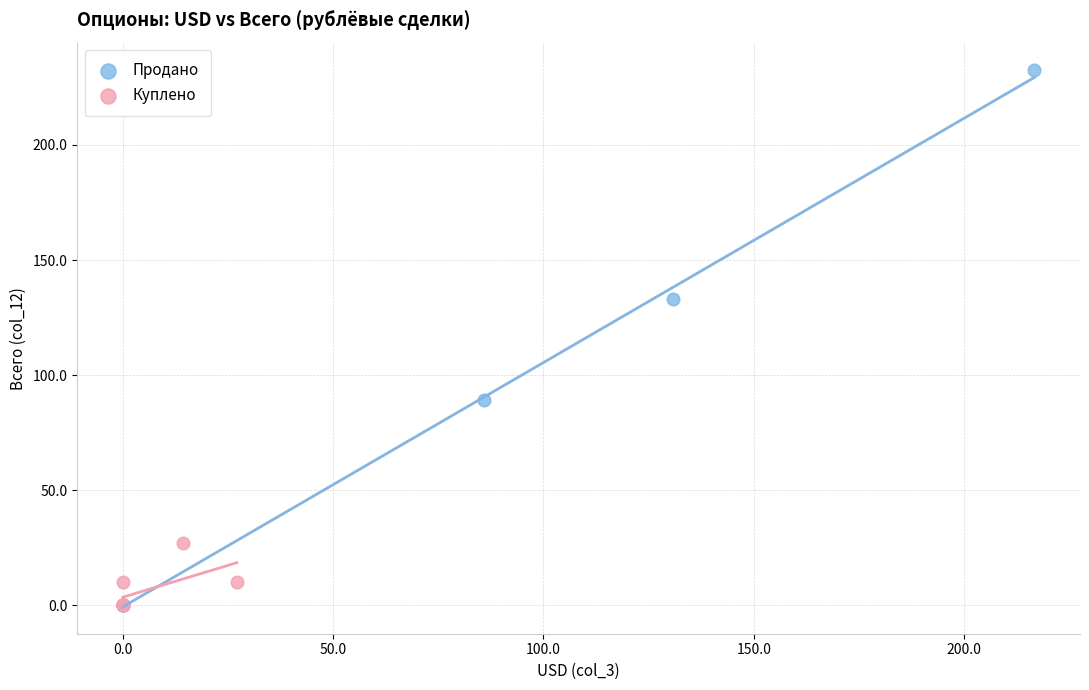

Which series reaches the maximum Y coordinate?

Продано